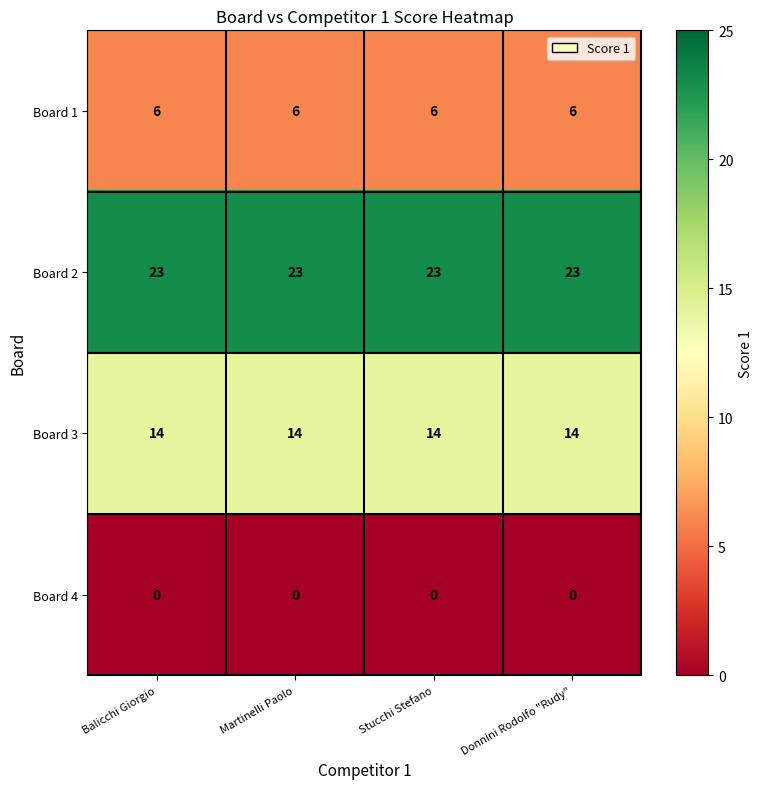

Is the value of Board 2 at Donnini Rodolfo "Rudy" greater than the value of Board 4 at Balicchi Giorgio?

Yes